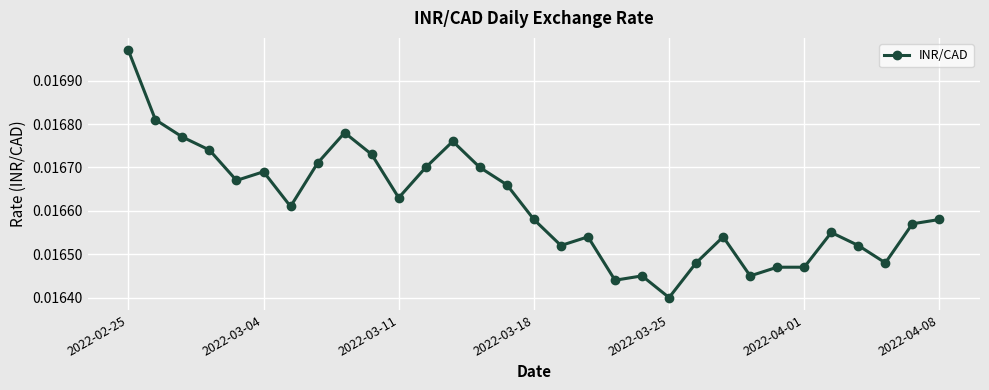

Count the values in the range 0 to 1.

31